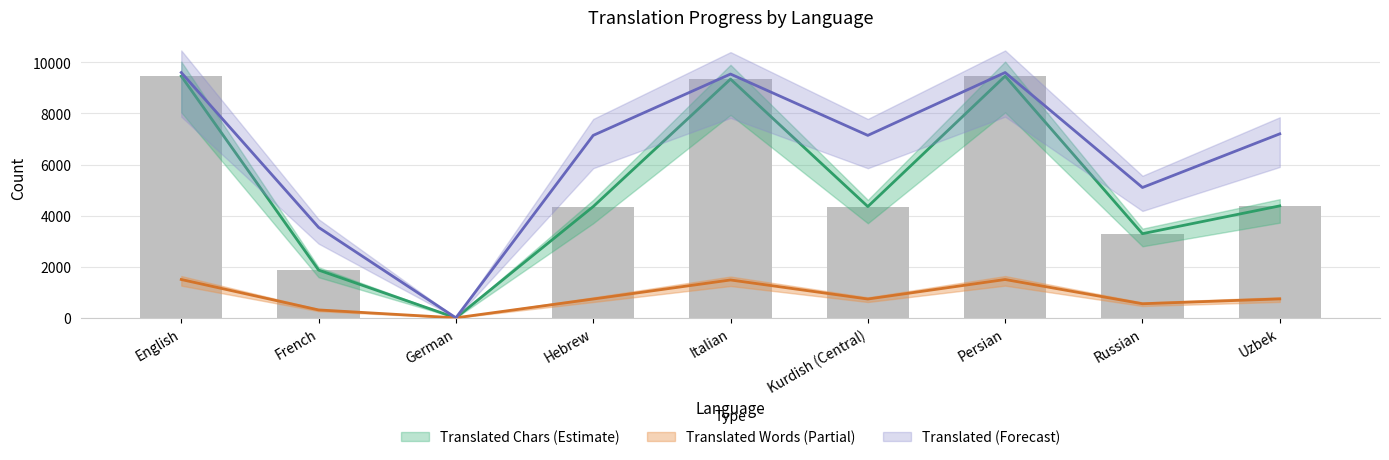

Are the bars grouped side by side (vs. stacked)?

Yes